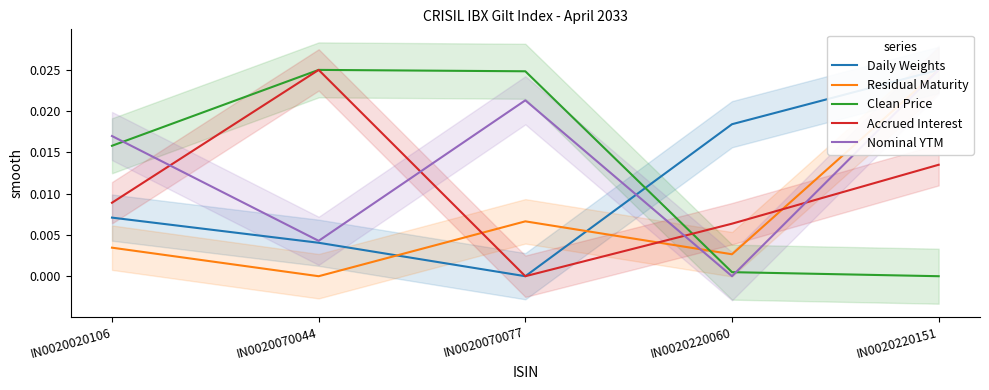

At which label does Accrued Interest reach its peak?

IN0020070044